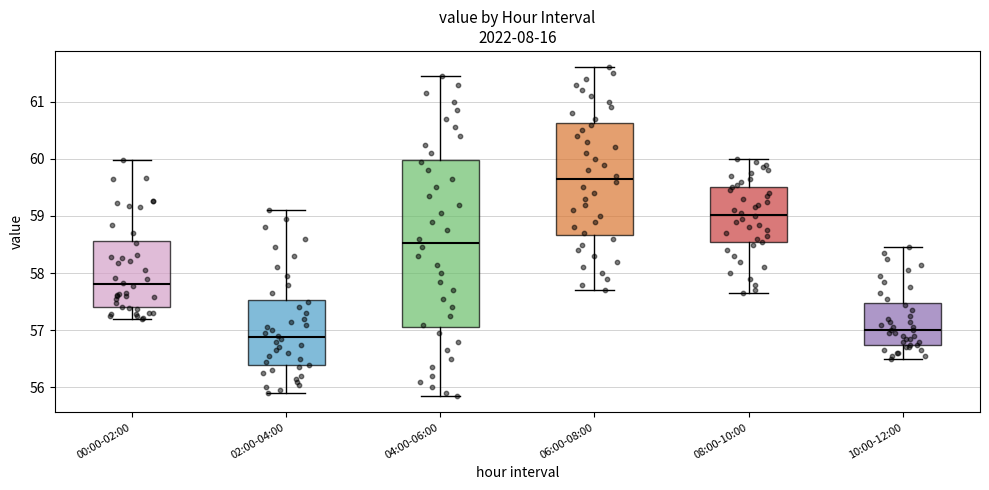

Which box is the tallest, from its lower edge to its upper edge?

04:00-06:00